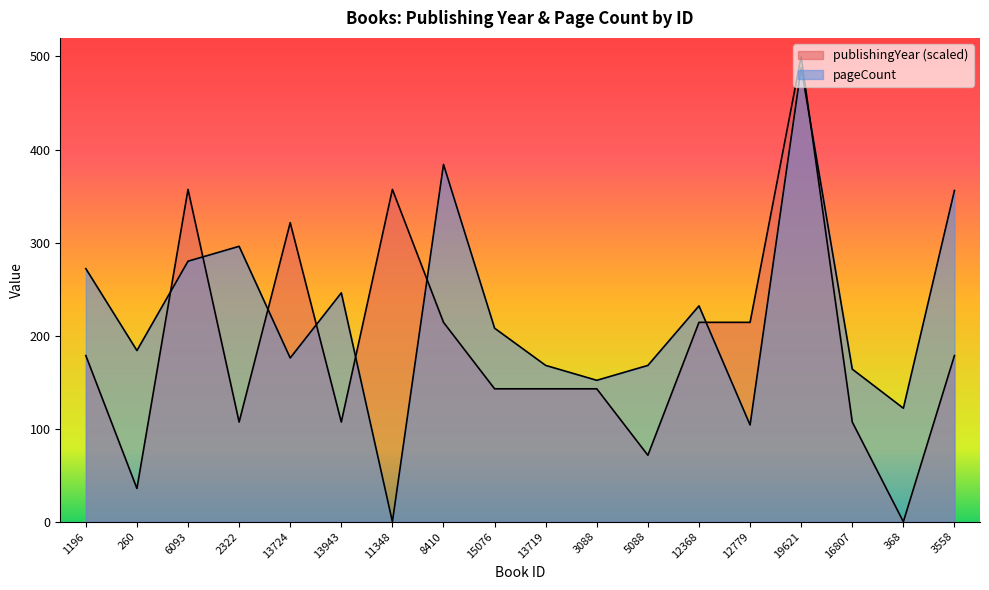

Which series has the widest spread of values?

publishingYear